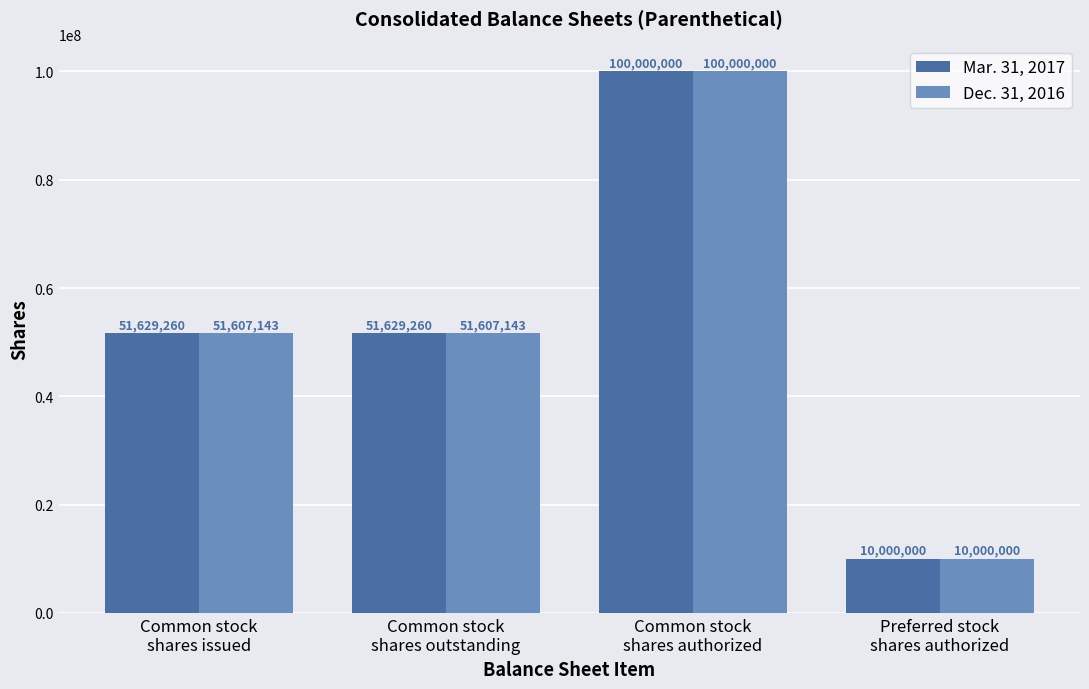

At which category does the chart reach its peak across all series?

Common stock
shares authorized